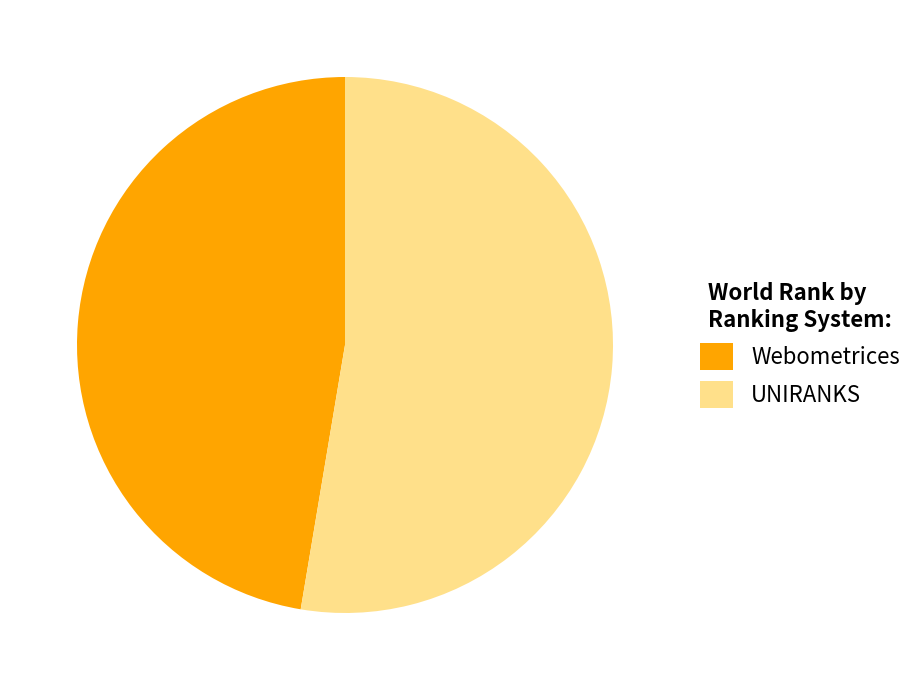

To the nearest percent, what is the average slice percentage?

50%